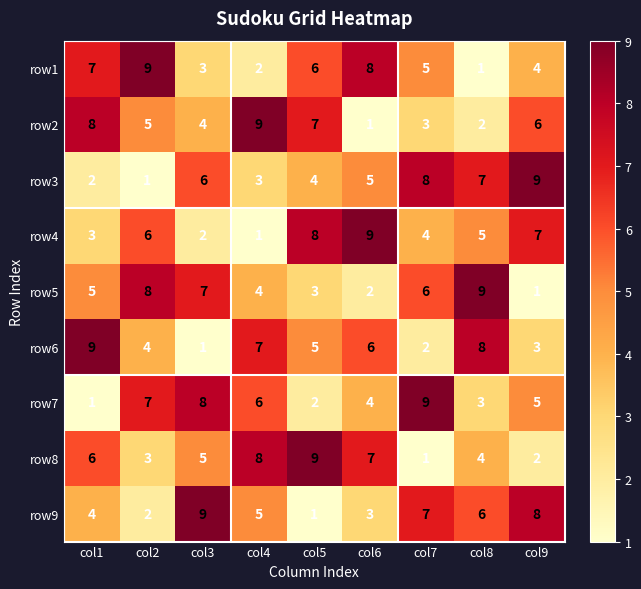

What is the maximum value shown in the chart?

9